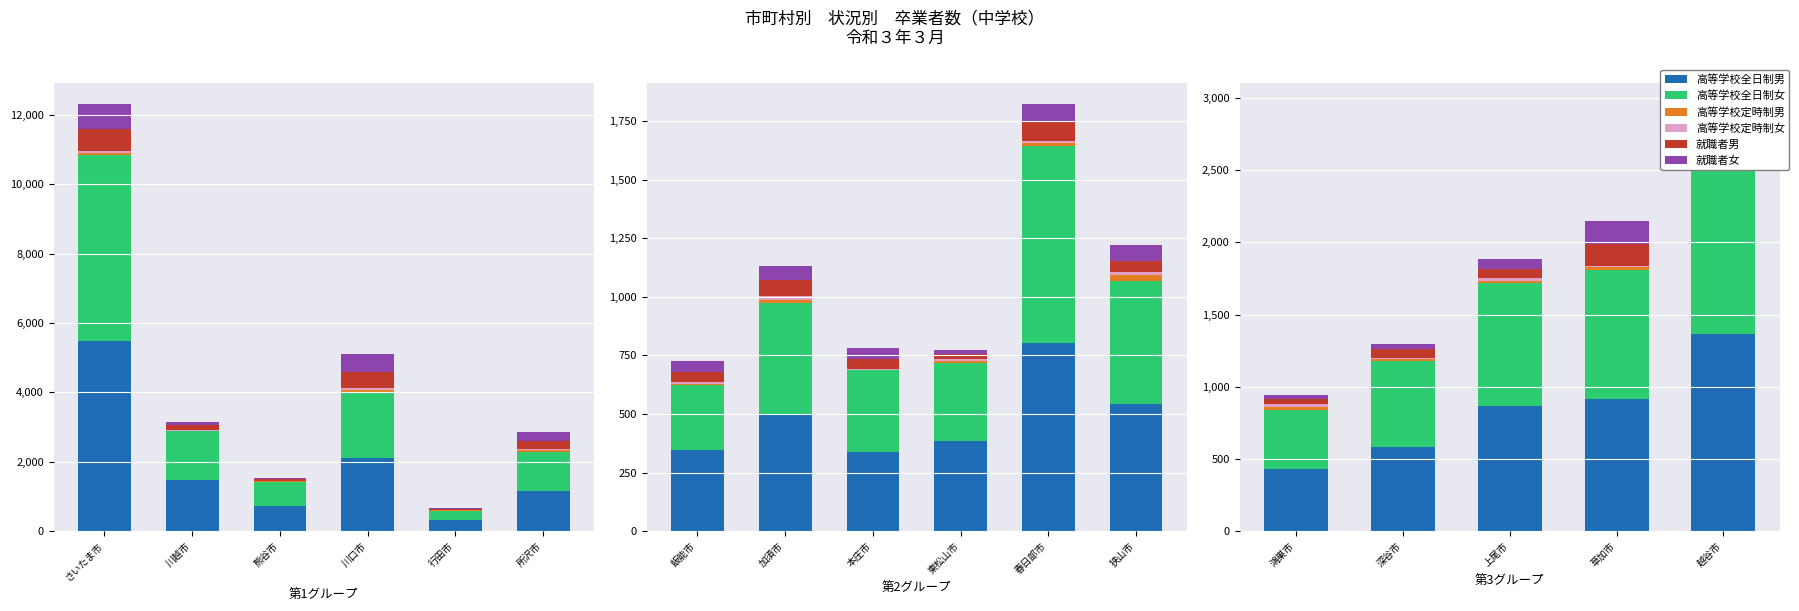

Read the 高等学校定時制女 value at 鴻巣市.

19